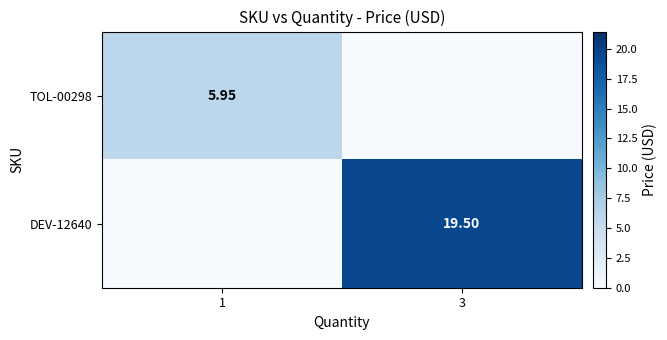

Which series has the largest total across all categories?

DEV-12640